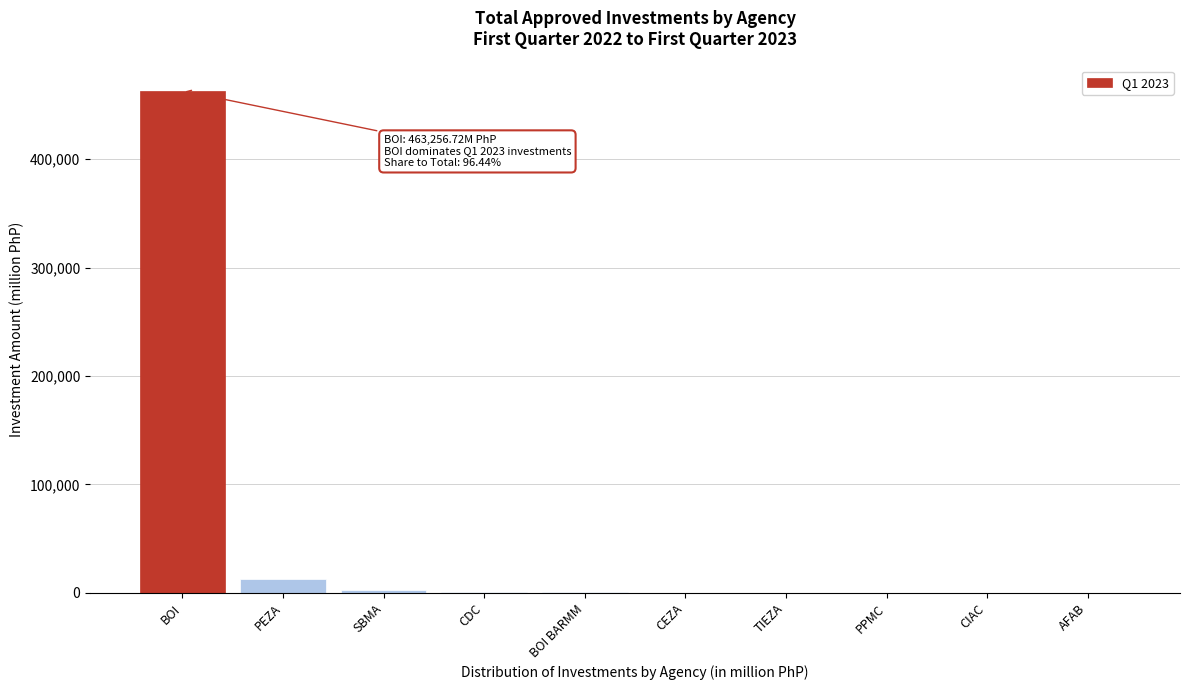

Where is the data nearest to the value 231628?

PEZA